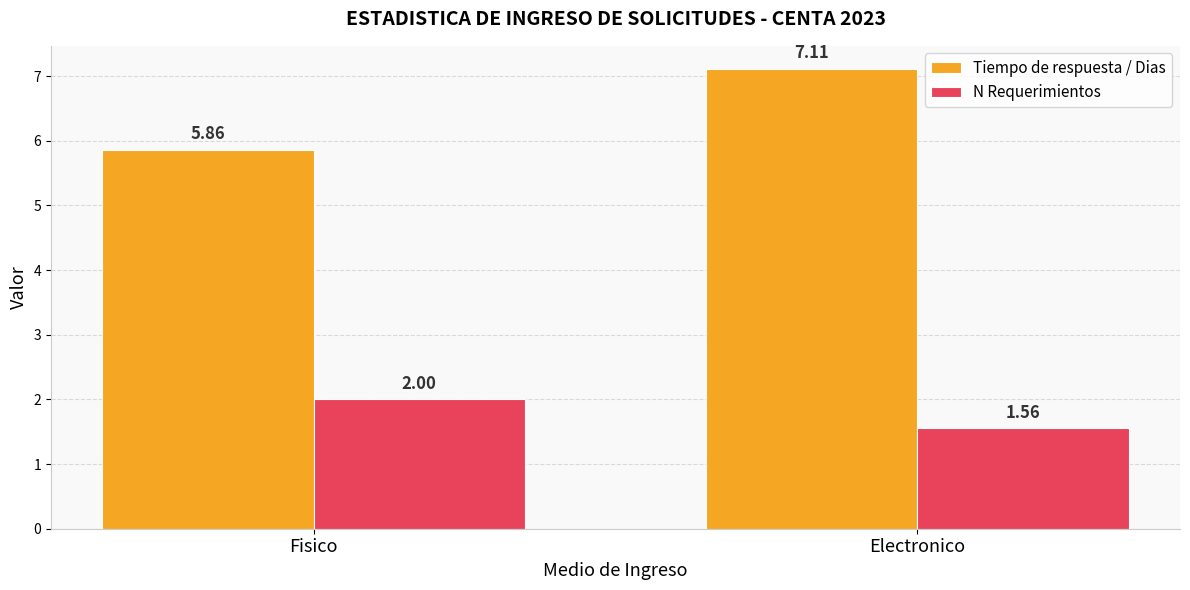

How many categories are shown in the chart?

2